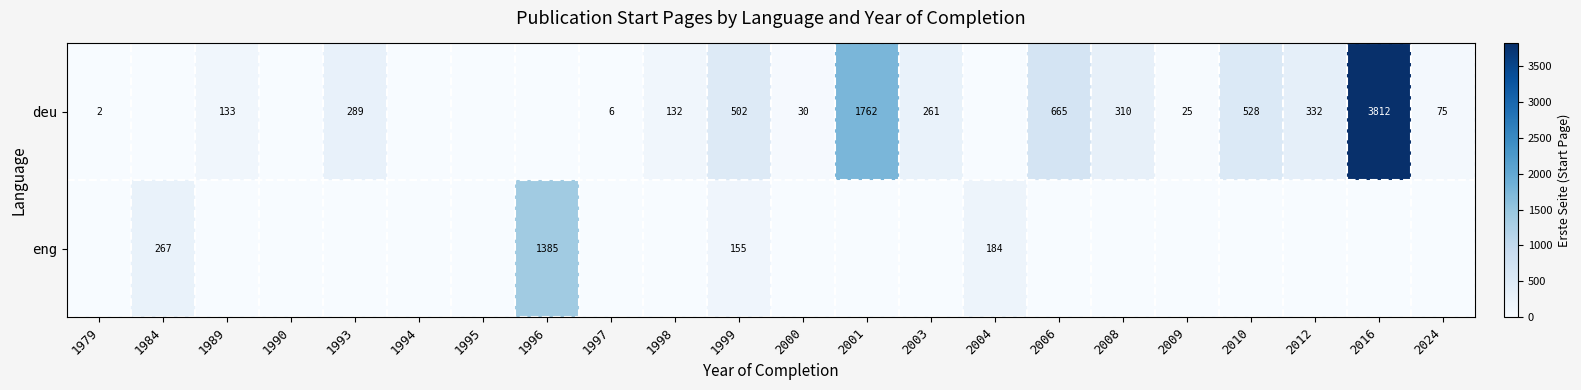

True or false: deu has a value of 528 at 2010.

True